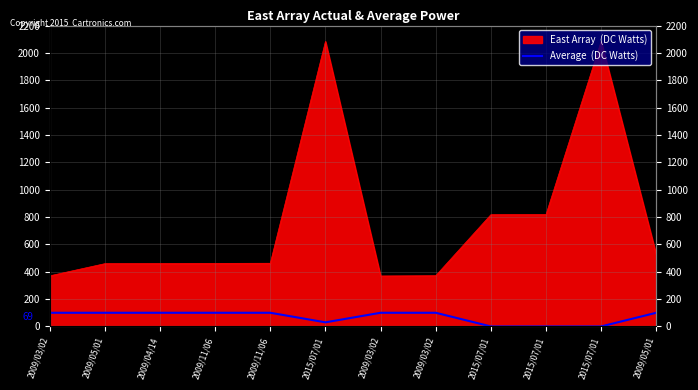

The chart shows a value of 175 at 2009/11/06. True or false?

False